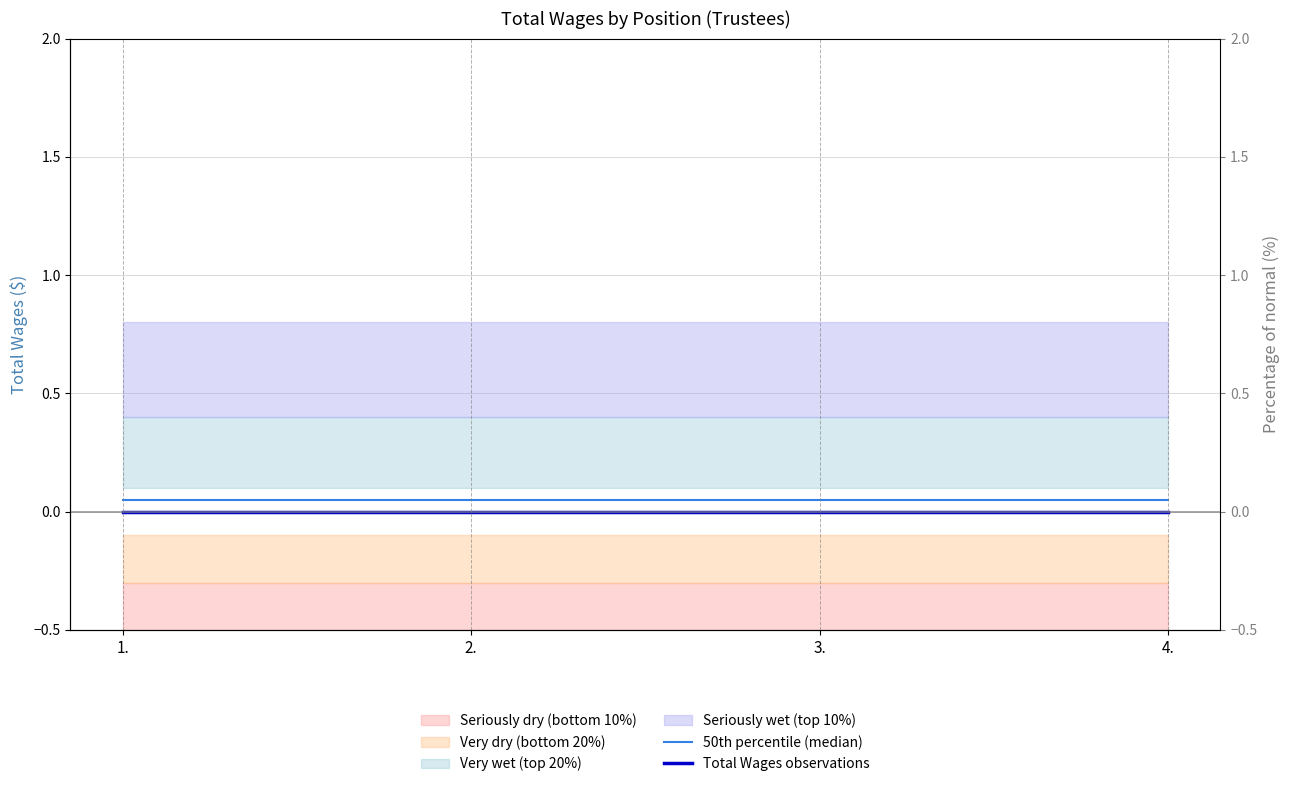

Reading left to right, extract all data points from this chart.

50th percentile (median): 0.1	0.1	0.1	0.1
Total Wages observations: 0.0	0.0	0.0	0.0